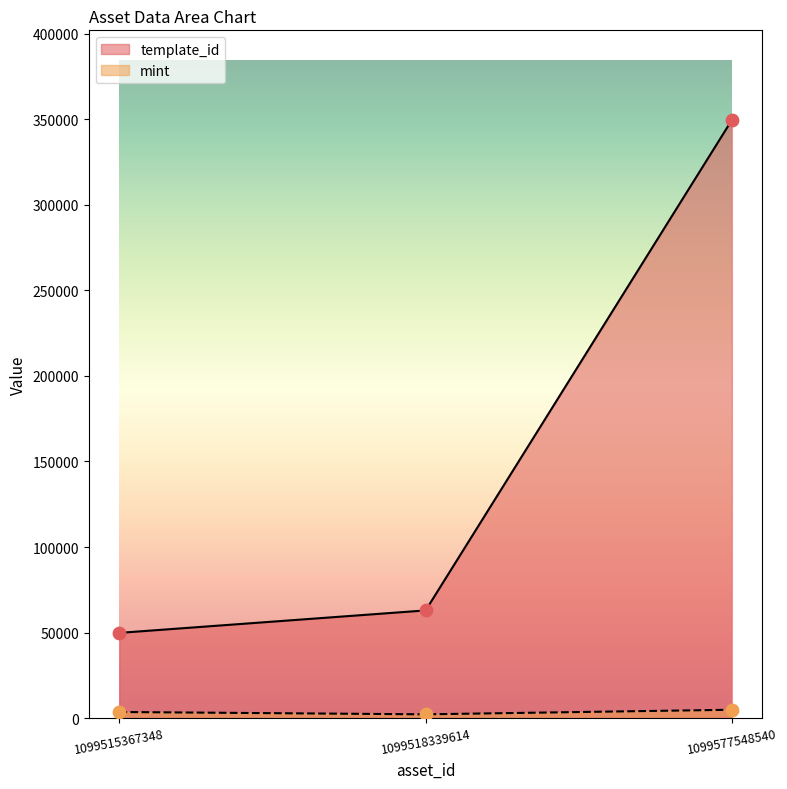

Which series has the largest Y range (max minus min)?

template_id